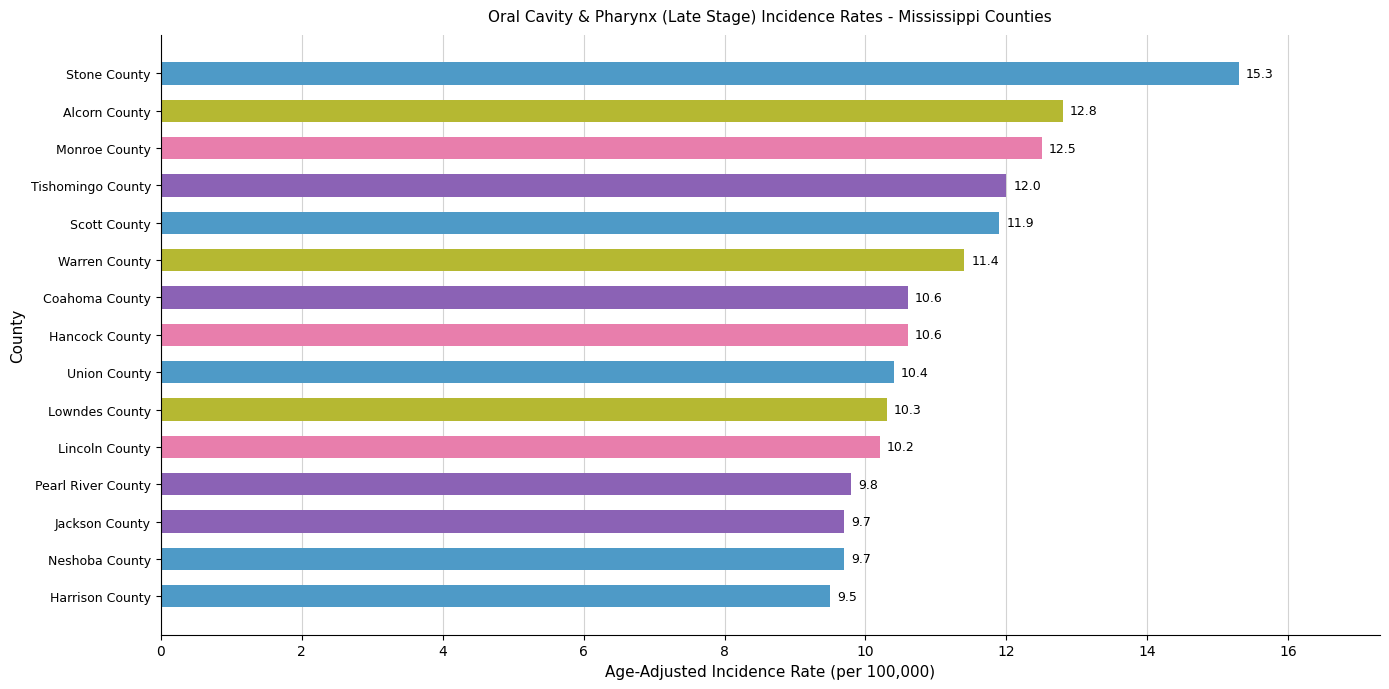

Reading bottom to top, transcribe all the data shown in this chart.

Harrison County=9.5	Neshoba County=9.7	Jackson County=9.7	Pearl River County=9.8	Lincoln County=10.2	Lowndes County=10.3	Union County=10.4	Hancock County=10.6	Coahoma County=10.6	Warren County=11.4	Scott County=11.9	Tishomingo County=12.0	Monroe County=12.5	Alcorn County=12.8	Stone County=15.3